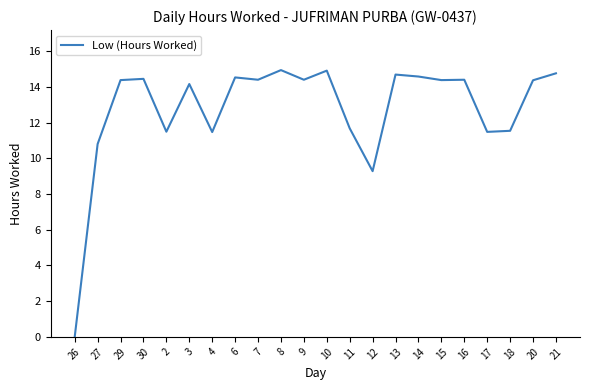

Where does the data first go above 14?

29